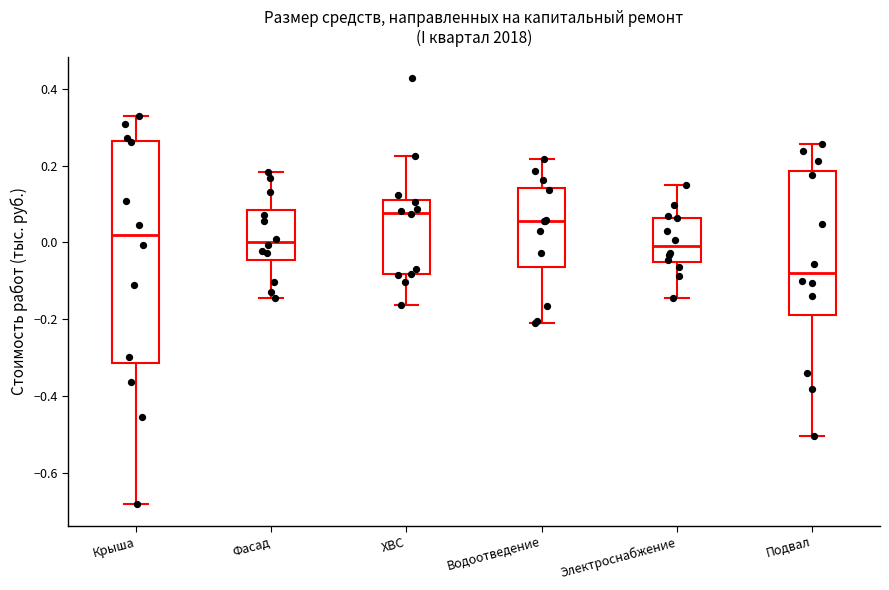

Reading left to right, read every box against the y-axis: the position of its median line, the range the box covers, and the ends of its whiskers. The values are not printed on the chart, so give them approximately, as read against the axis.

Крыша: median 0.02, box -0.32 to 0.26, whiskers -0.68 to 0.32
Фасад: median 0.00, box -0.04 to 0.08, whiskers -0.14 to 0.18
ХВС: median 0.08, box -0.08 to 0.12, whiskers -0.16 to 0.22
Водоотведение: median 0.06, box -0.06 to 0.14, whiskers -0.22 to 0.22
Электроснабжение: median -0.02, box -0.06 to 0.06, whiskers -0.14 to 0.14
Подвал: median -0.08, box -0.18 to 0.18, whiskers -0.50 to 0.26